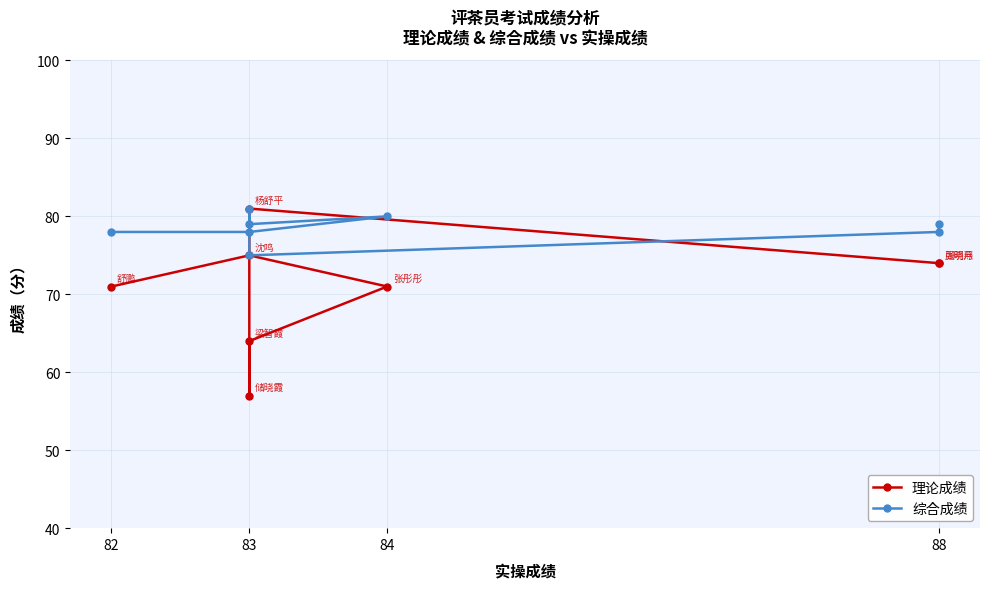

What is the average value of the 综合成绩 series?

78